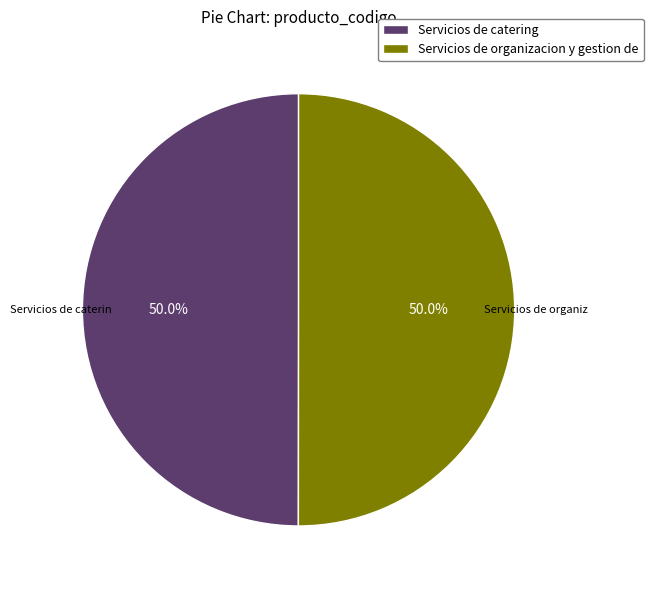

How many segments does this pie chart have?

2